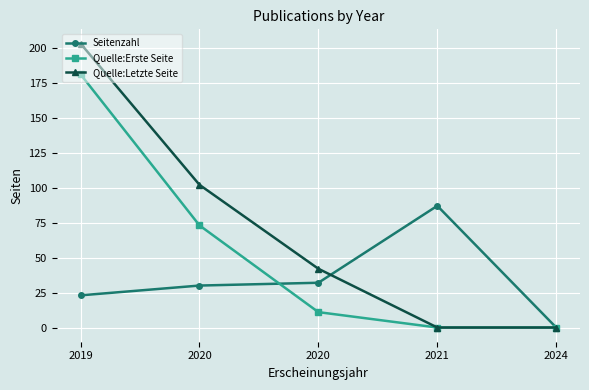

Reading left to right, extract all data points from this chart.

Seitenzahl: 2019=23	2020=30	2020=32	2021=87	2024=0
Quelle:Erste Seite: 2019=181	2020=73	2020=11	2021=0	2024=0
Quelle:Letzte Seite: 2019=203	2020=102	2020=42	2021=0	2024=0